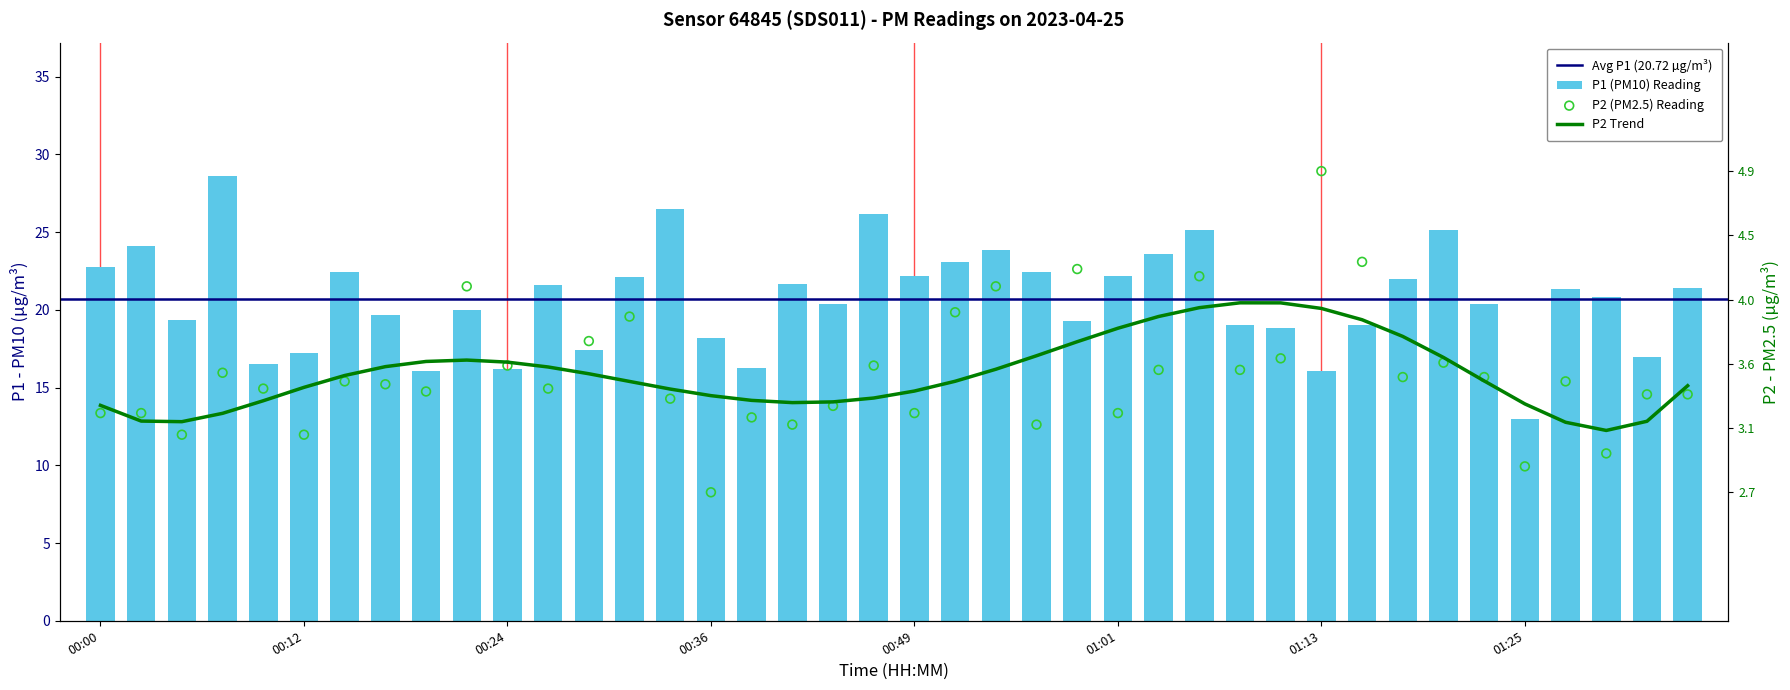

Which series contains the highest Y value?

P1